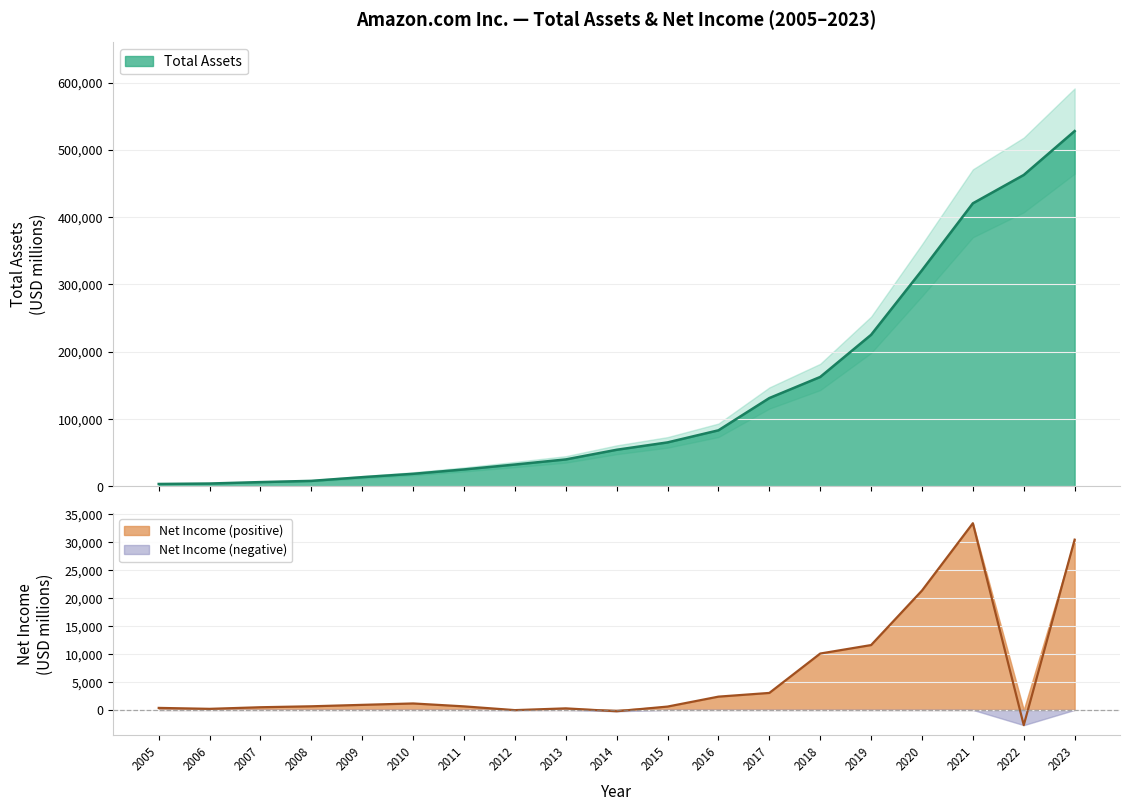

Which series changed the most between 2005 and 2013?

Total Assets